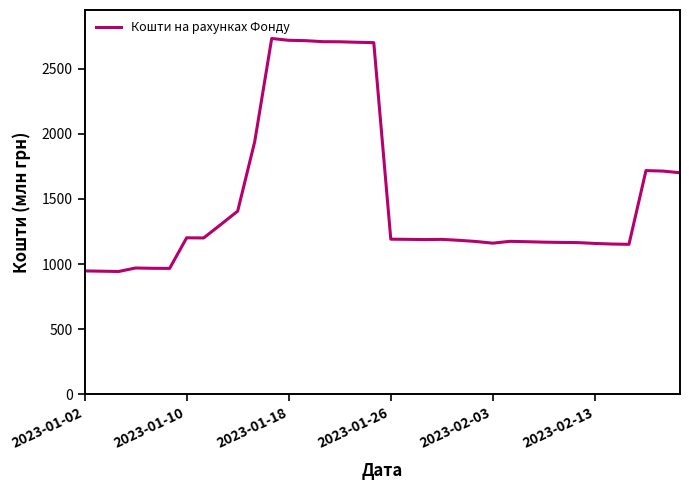

What is the greatest value displayed?

2730.5